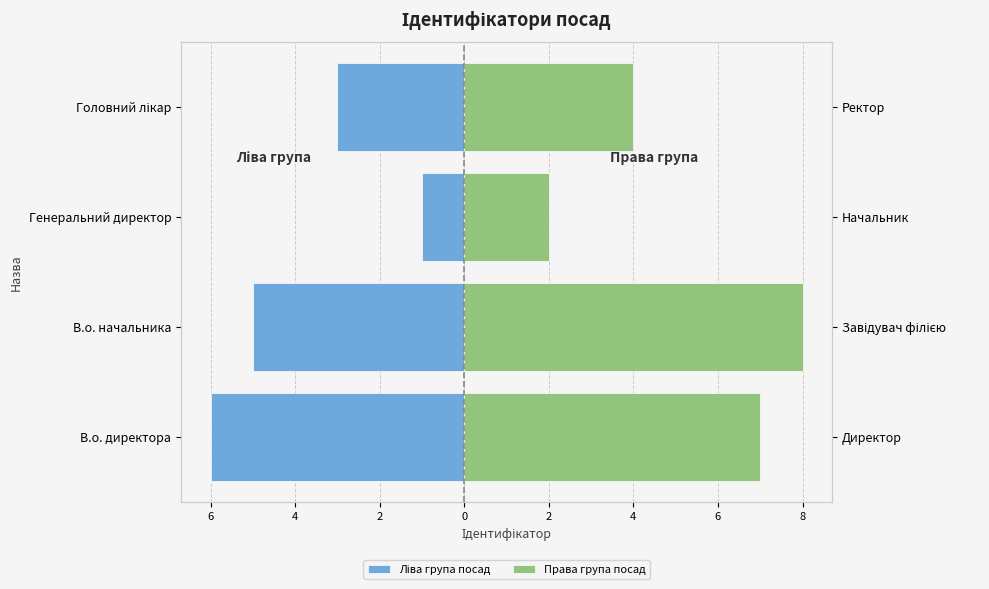

How many bars are there in each group?

2